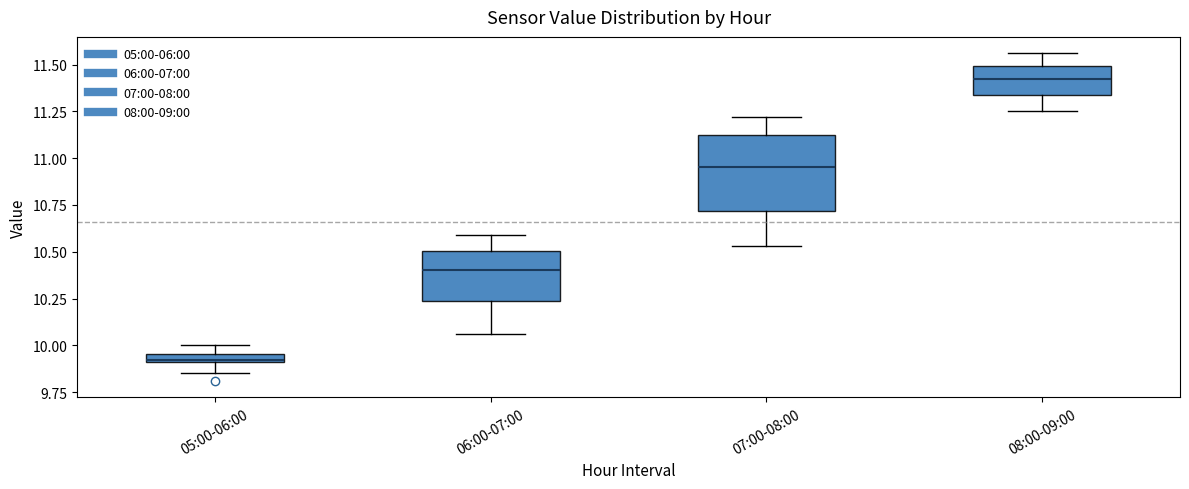

Which box has the highest median line?

08:00-09:00